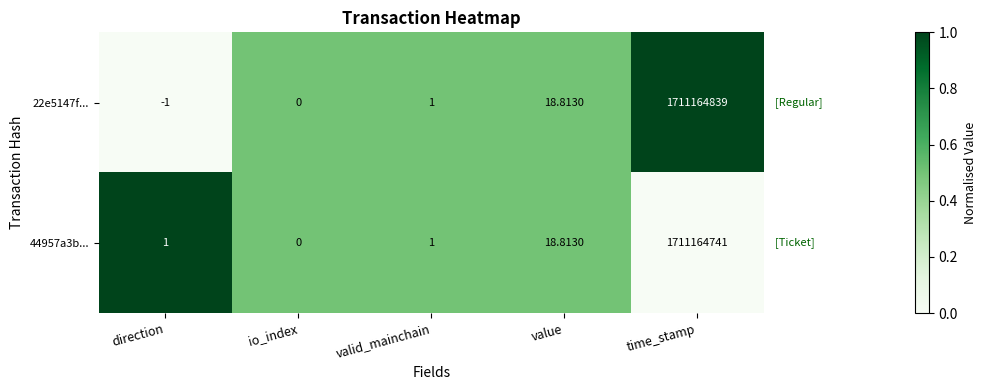

What is the total value across all series at direction?

0.0